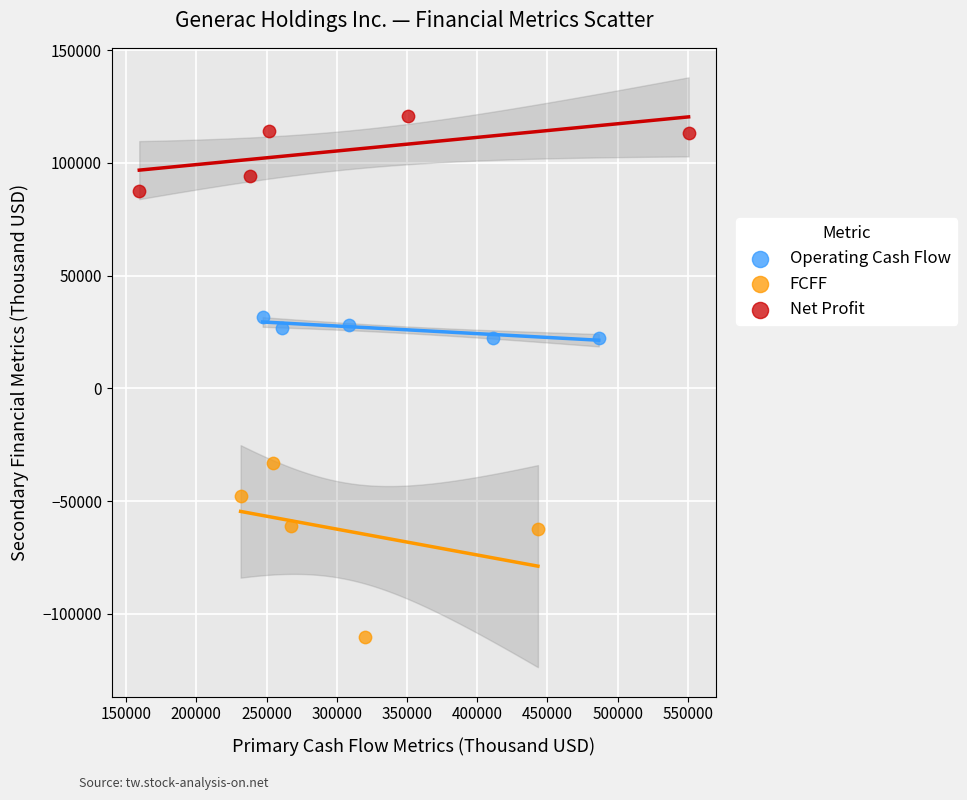

Which series has the widest spread of Y values?

FCFF